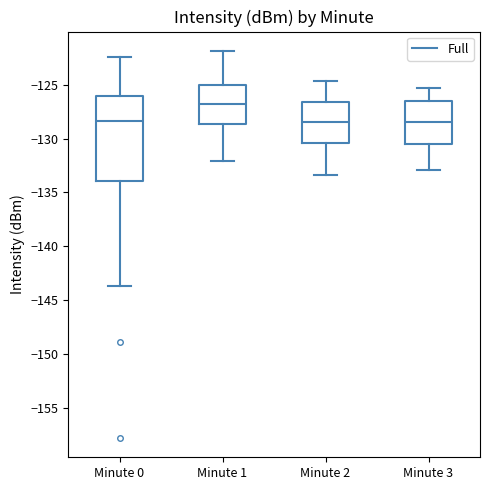

Where does the upper whisker of the box for Minute 1 end on the y-axis? The values are not printed on the chart, so give them approximately, as read against the axis.

-122.0